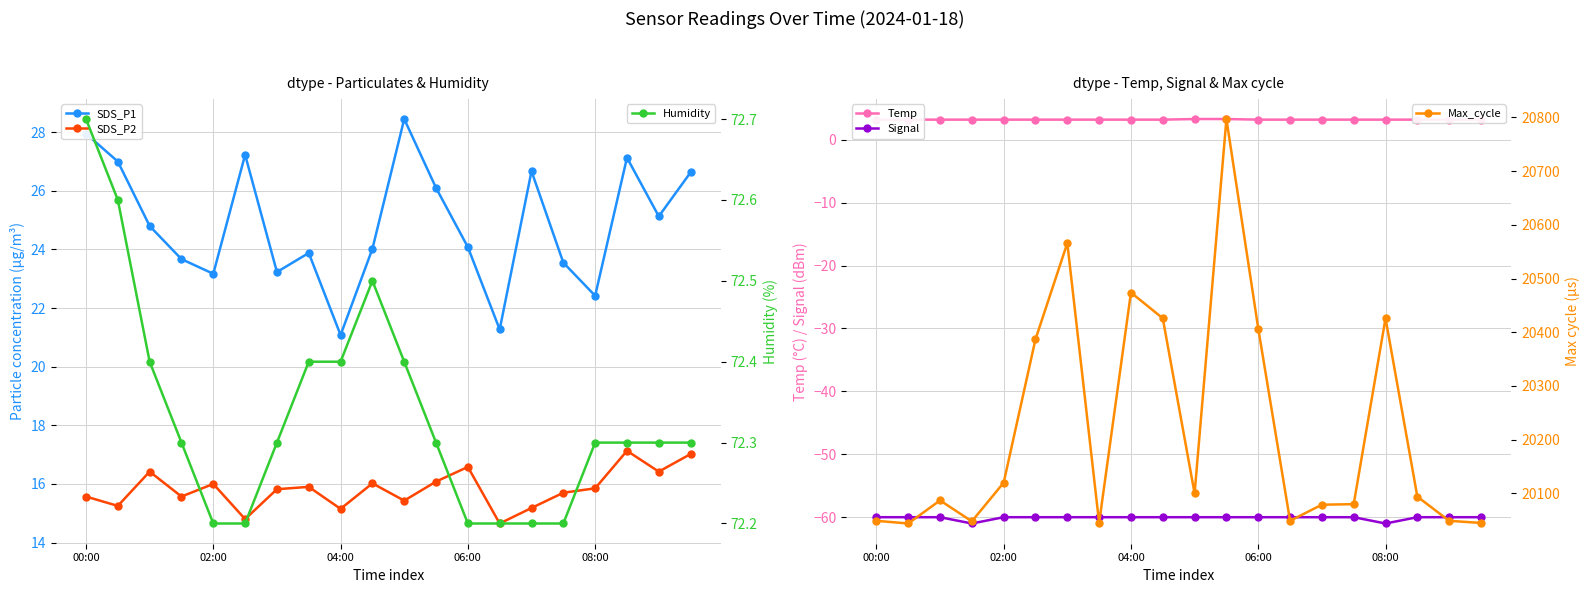

How many lines are shown in the chart?

6